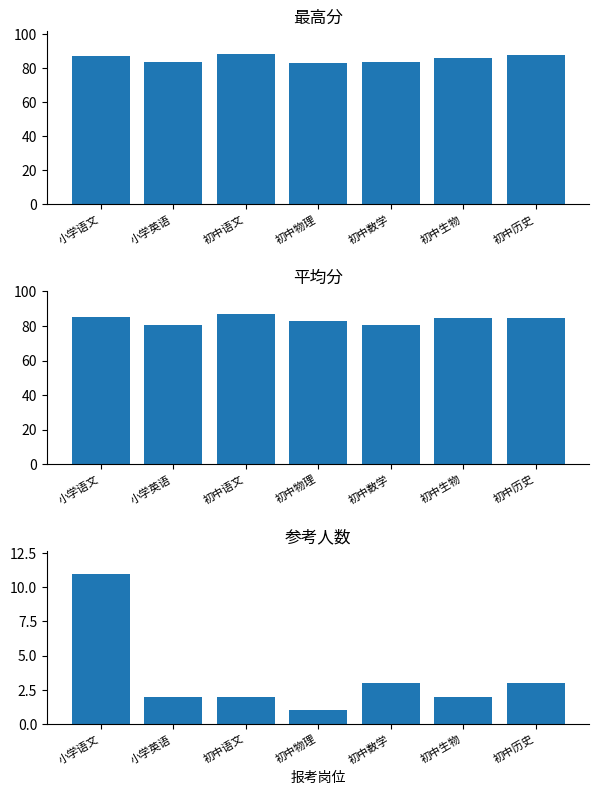

What is the total value across all series at 小学英语?

166.2